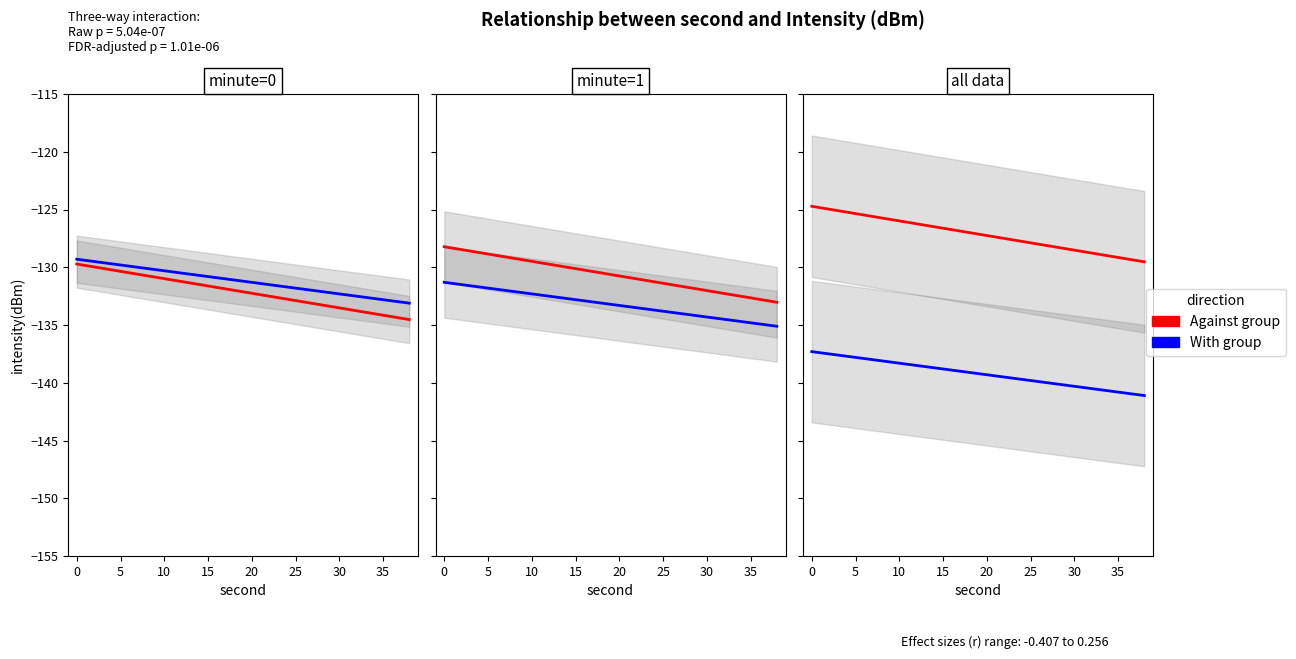

What is the difference between the maximum and minimum values in the intensity_minute_0 series?

23.4